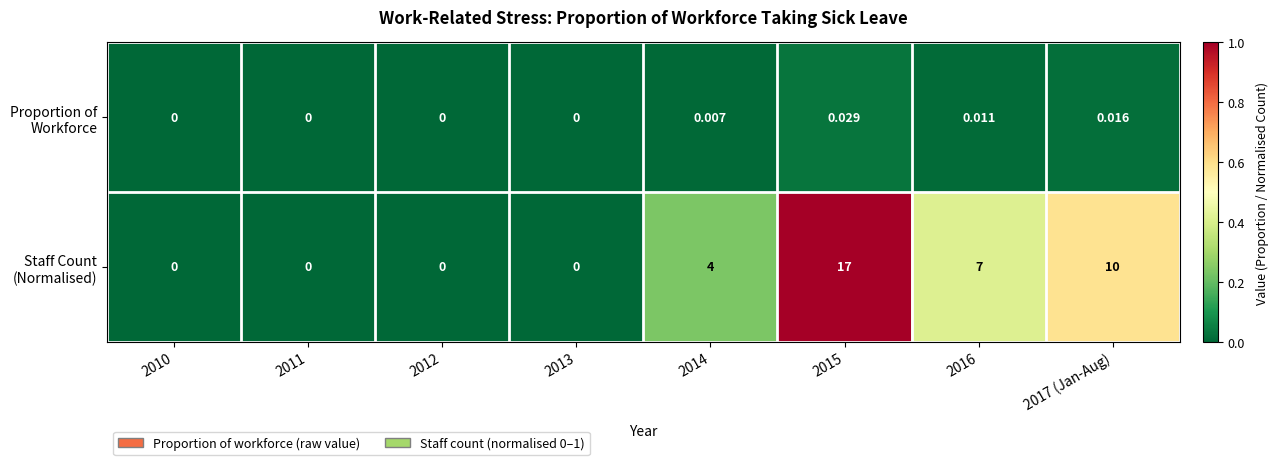

Which series has the largest total across all categories?

Staff Count (Normalised)